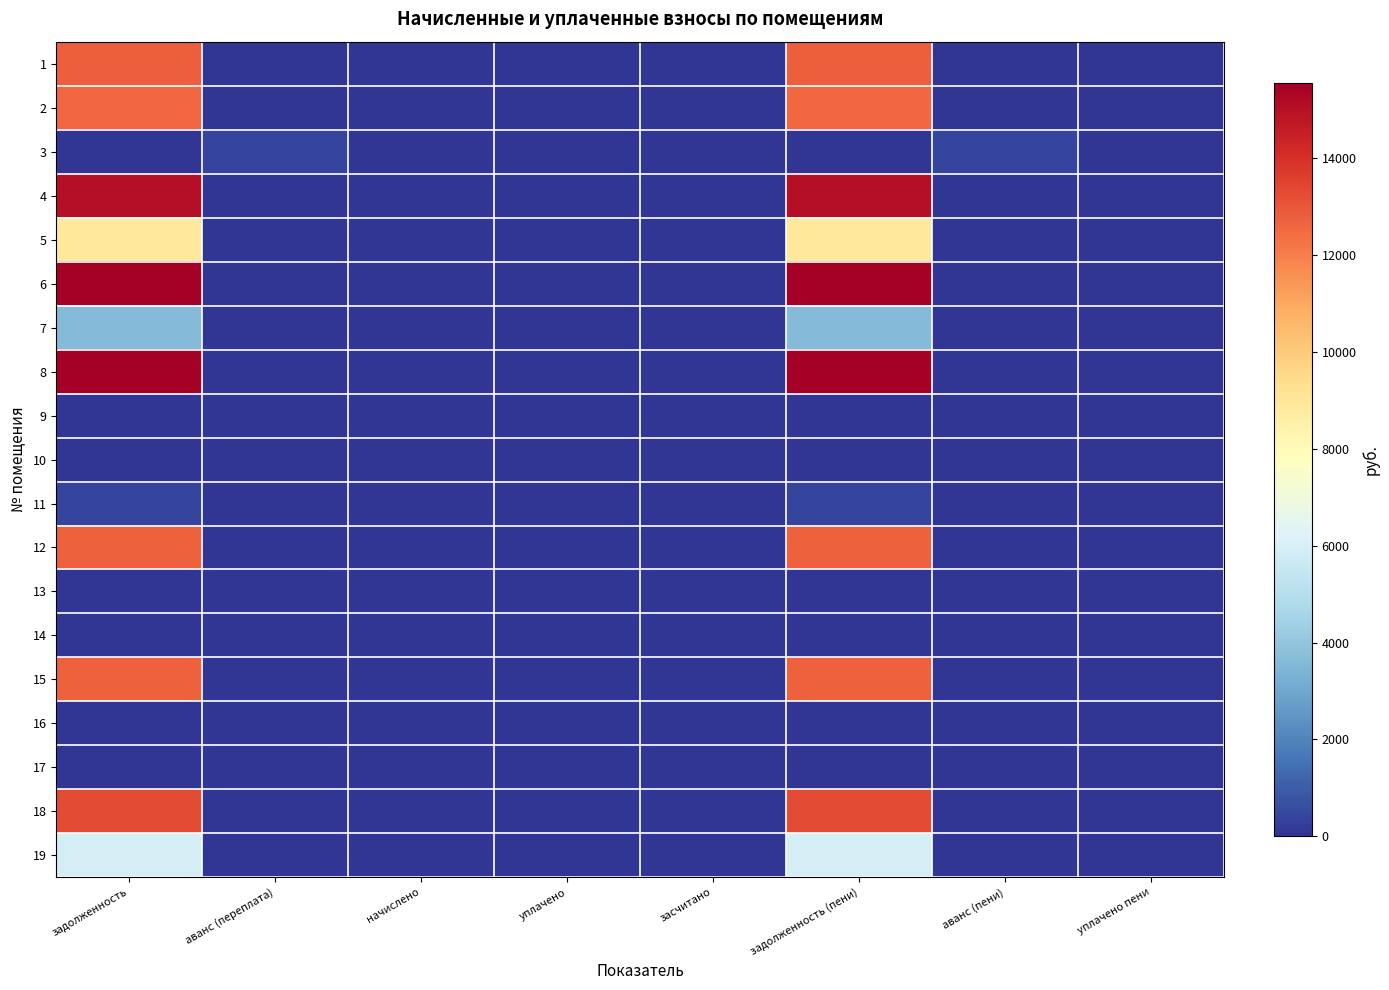

At which category does the chart reach its peak across all series?

задолженность